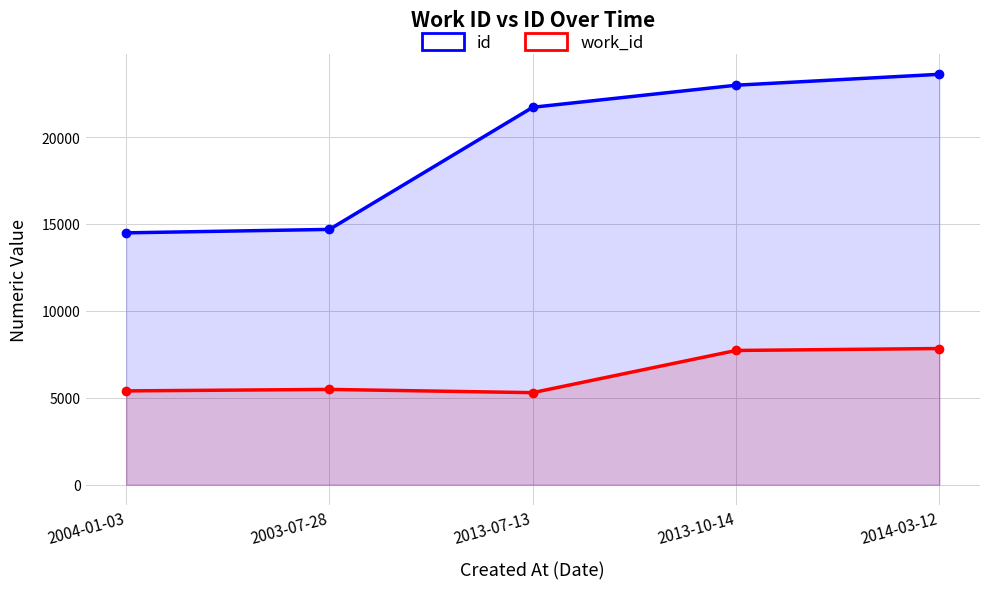

What is the difference between the maximum and minimum values in the work_id series?

2538